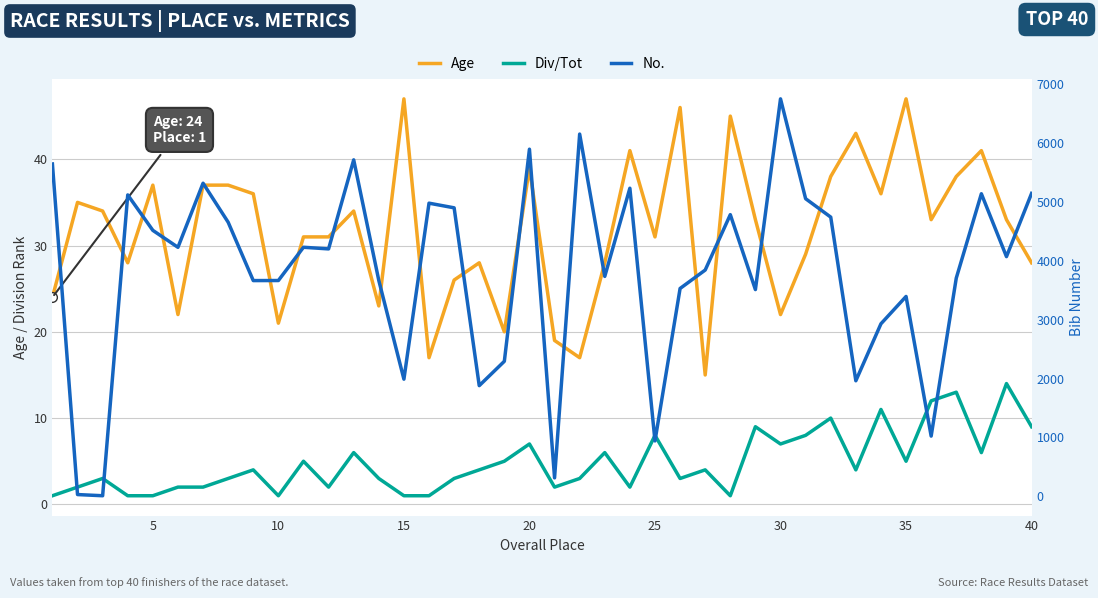

What is the difference between the second highest and minimum values in the No. series?

6144